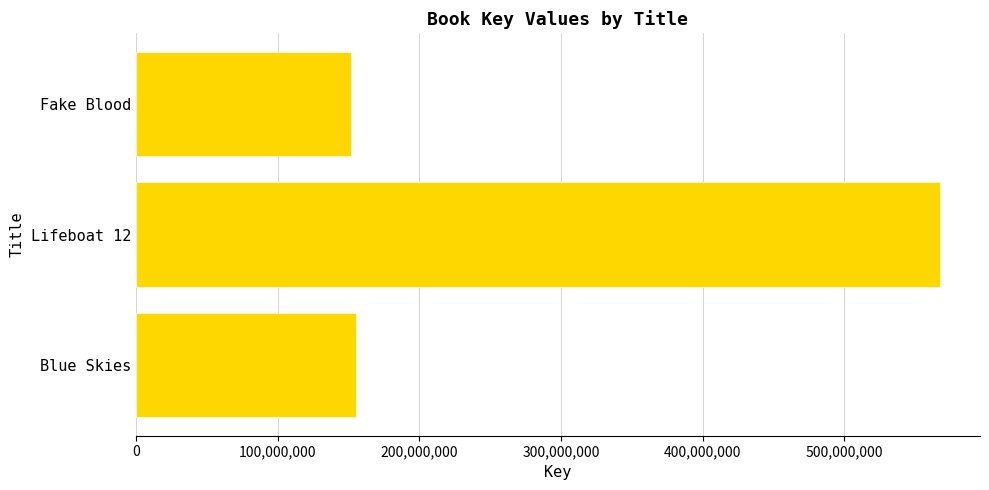

What is the ratio of the value at Blue Skies to the value at Lifeboat 12?

0.3